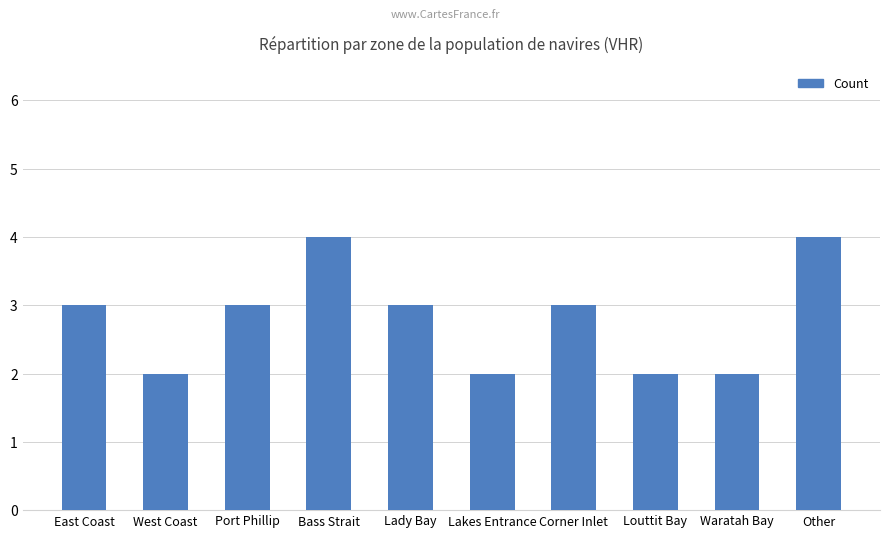

What is the label of the 7th bar from the right?

Bass Strait